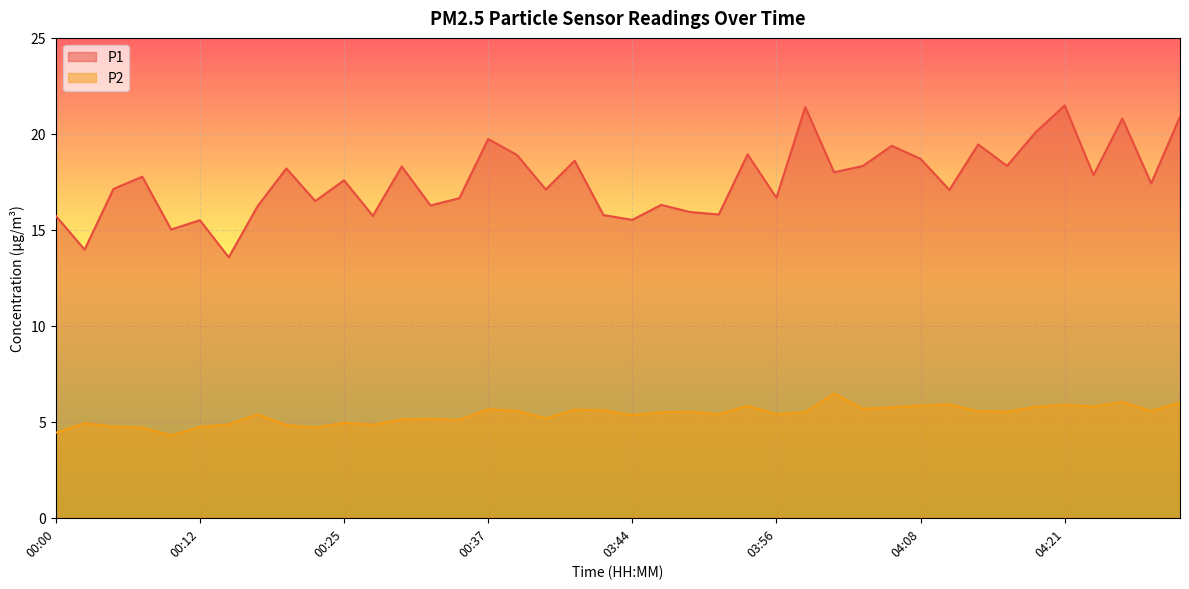

Which series has the largest total across all categories?

P1